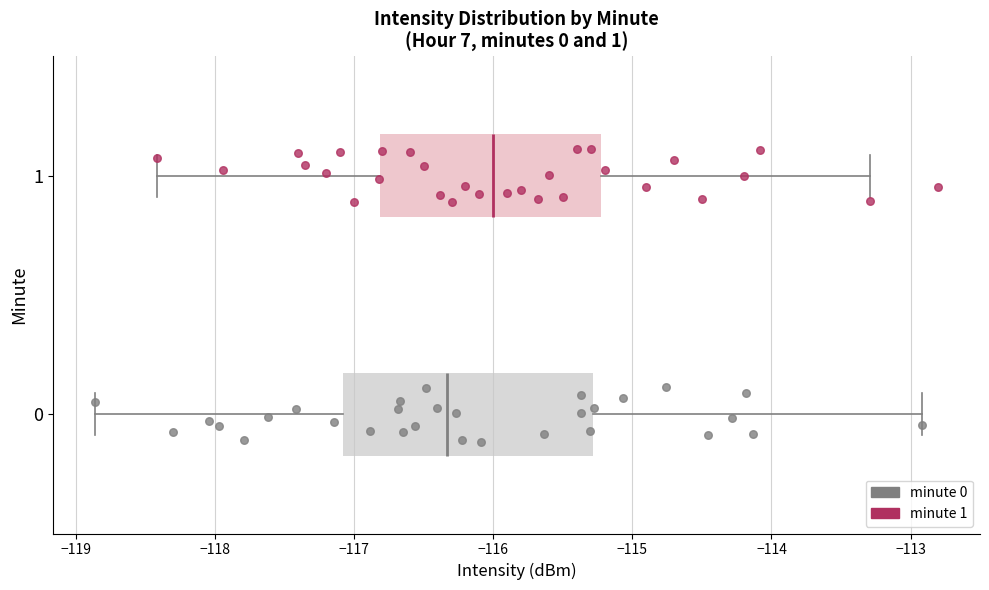

Reading bottom to top, read every box against the x-axis: the position of its median line, the range the box covers, and the ends of its whiskers. The values are not printed on the chart, so give them approximately, as read against the axis.

0: median -116.3, box -117.1 to -115.3, whiskers -118.9 to -112.9
1: median -116.0, box -116.8 to -115.2, whiskers -118.4 to -113.3